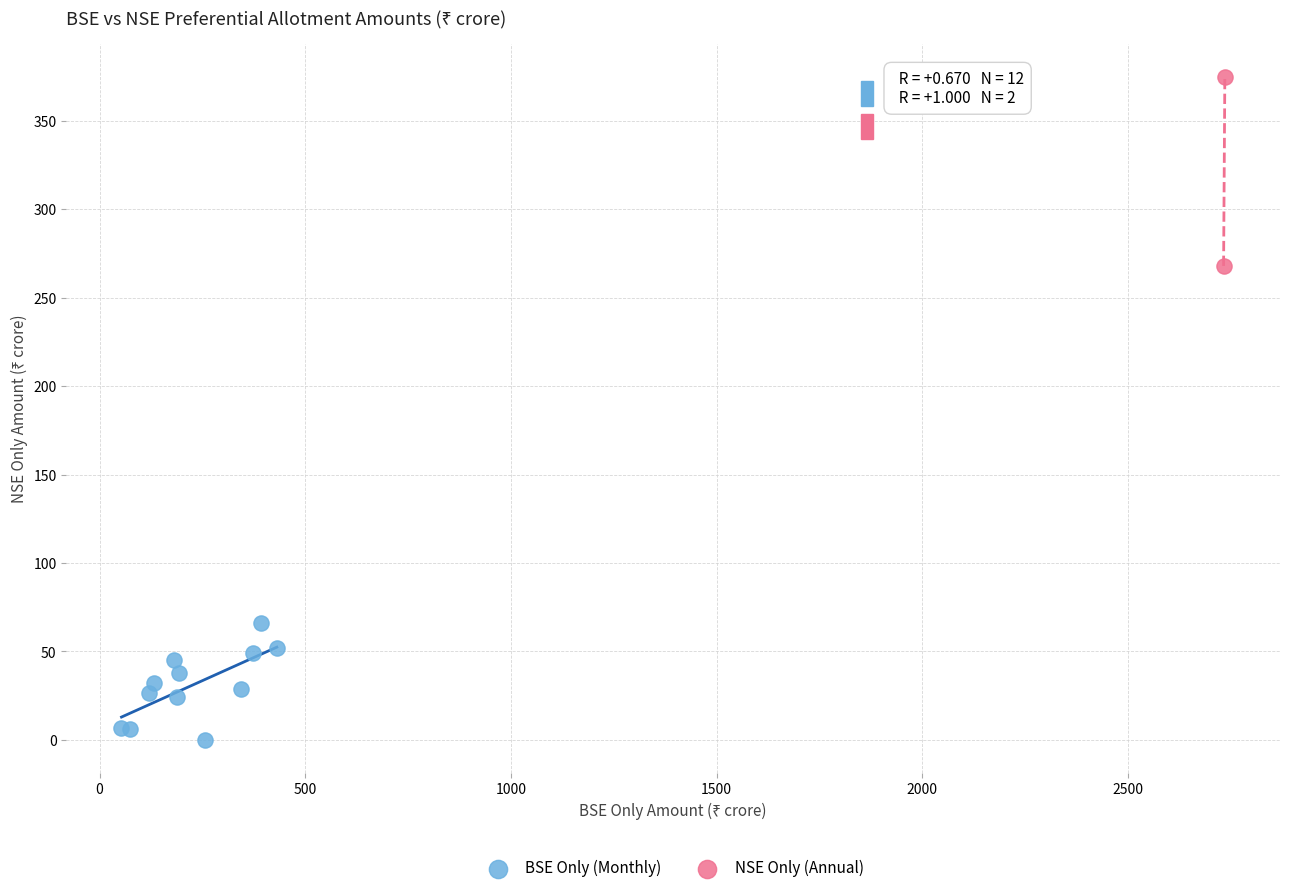

What are all the series names shown in the legend?

BSE Only (Monthly), NSE Only (Annual)